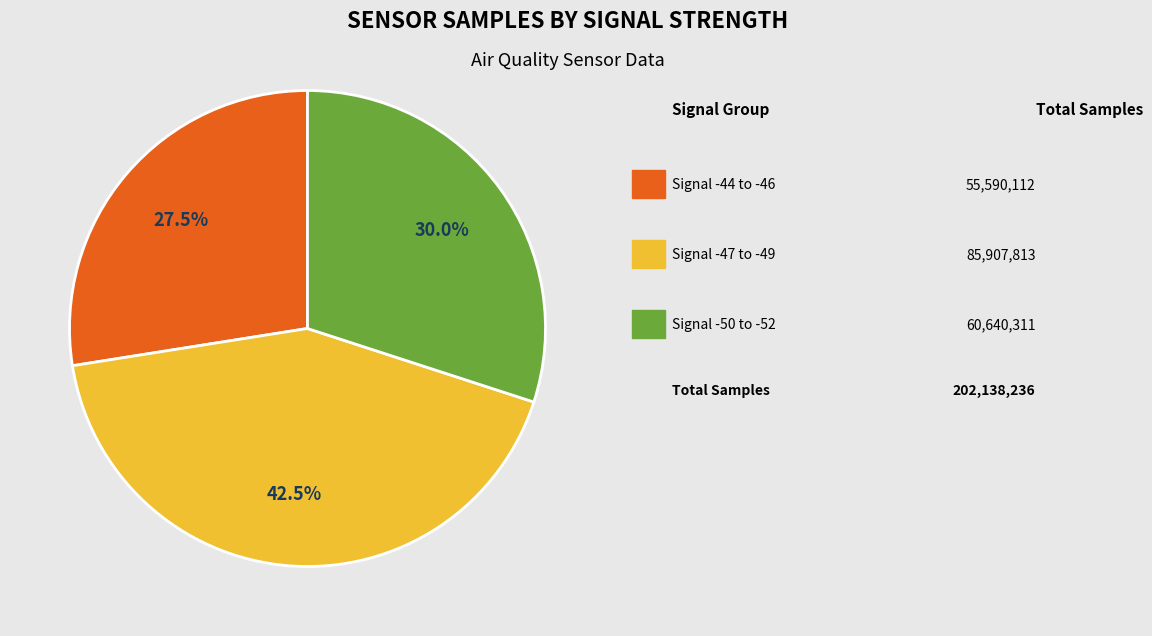

Does any single category account for the majority?

No